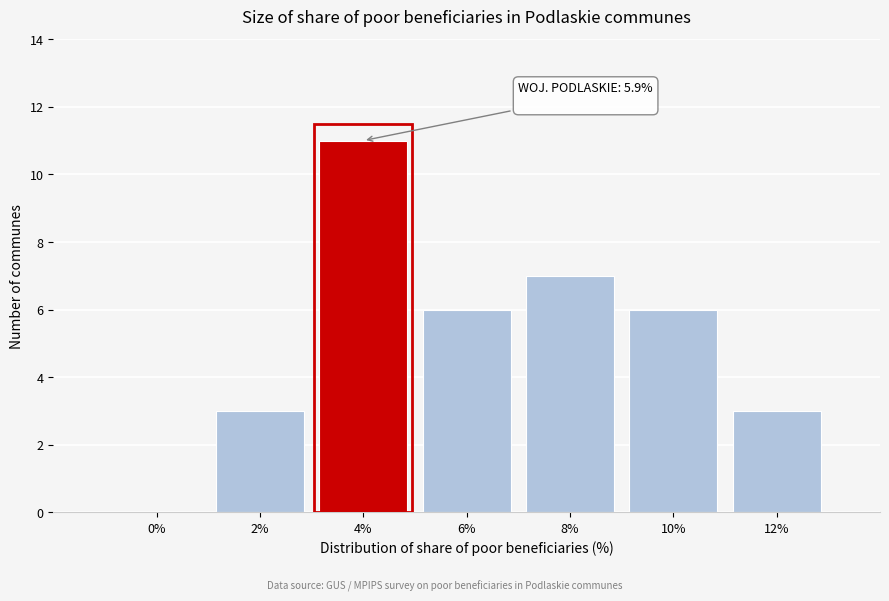

Reading left to right, extract all data points from this chart.

0%=0	2%=3	4%=11	6%=6	8%=7	10%=6	12%=3